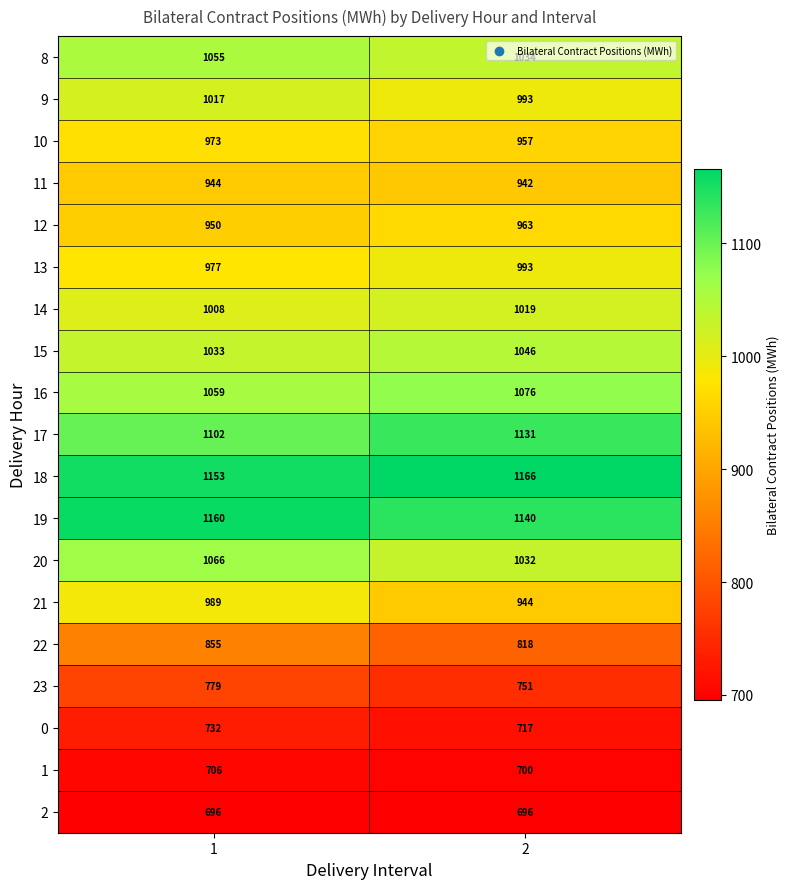

What is the sum of the 17 values at 2 and 1?

2233